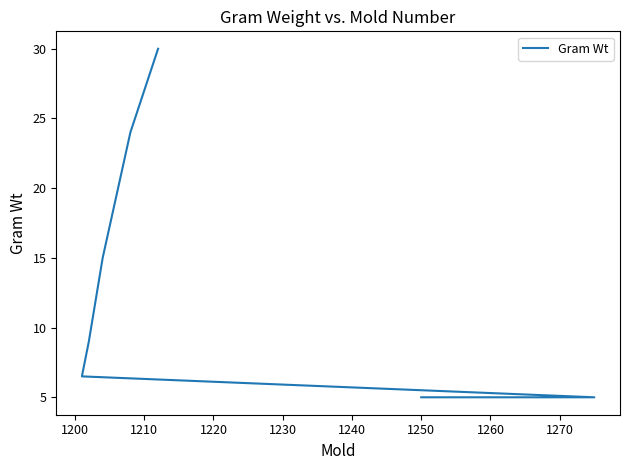

How many values are below 12?

7